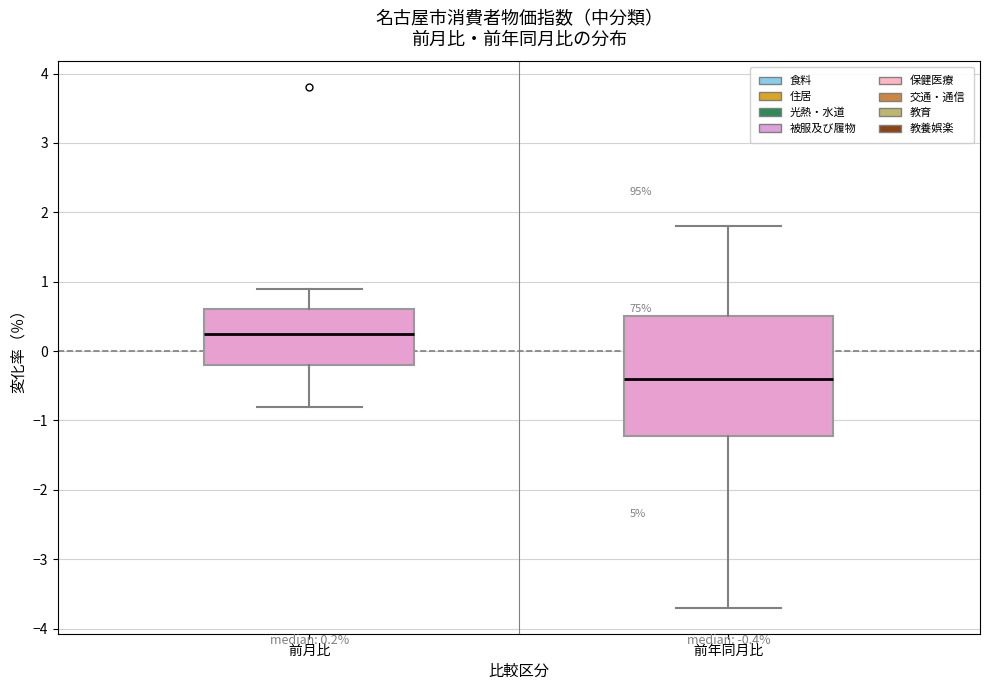

Which box's median line is the lowest?

前年同月比